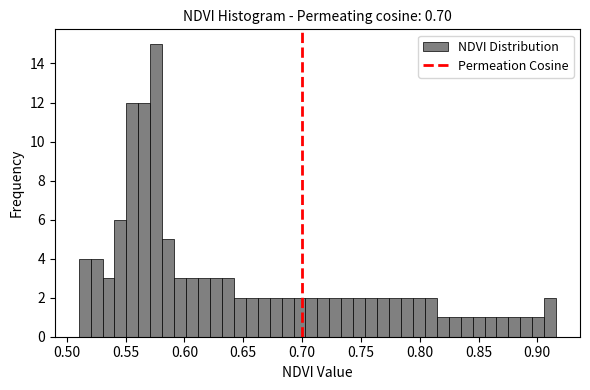

Read against the x-axis, roughly where is the centre of the tallest bar?

0.575